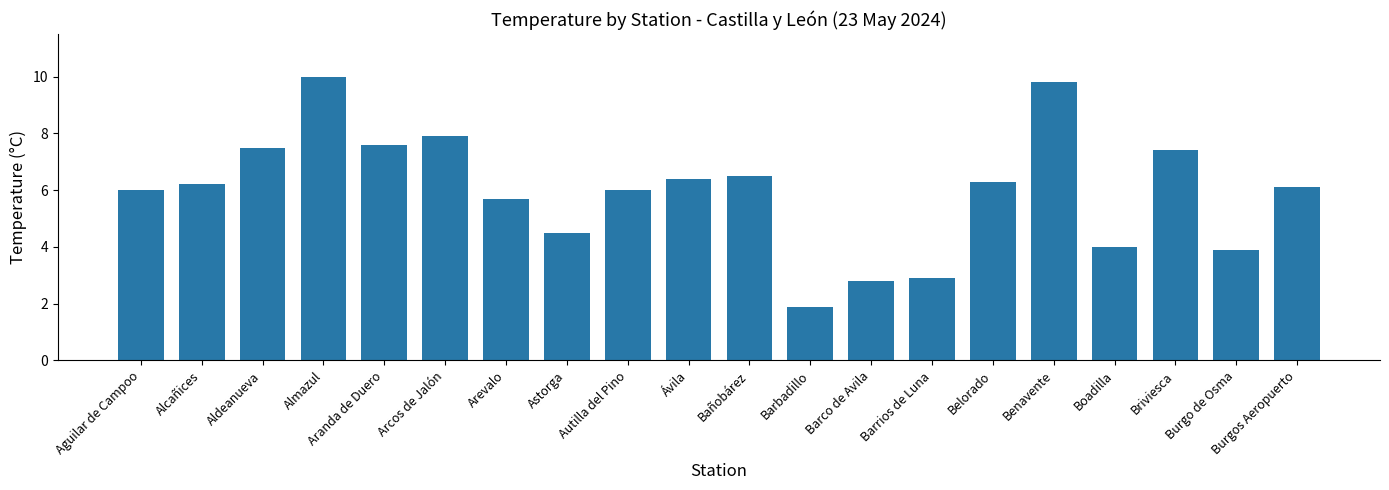

What position from the right is Almazul?

17